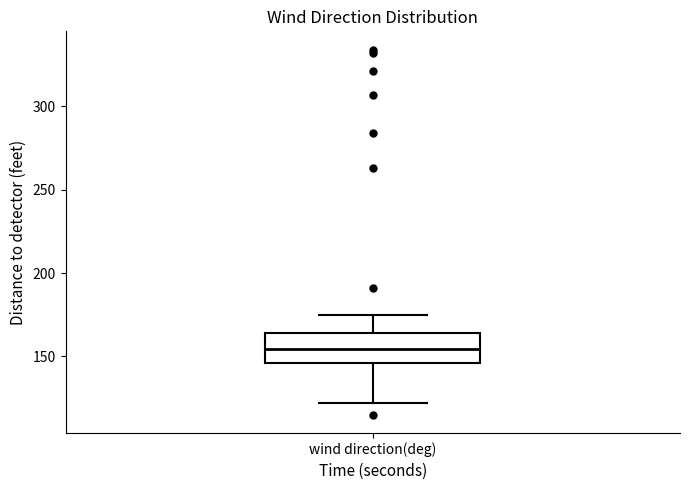

Transcribe this box plot: give where the median line is, the range the box spans, and where the two whiskers end, as read against the y-axis. The values are not printed on the chart, so give them approximately, as read against the axis.

median 155, box 145 to 165, whiskers 120 to 175